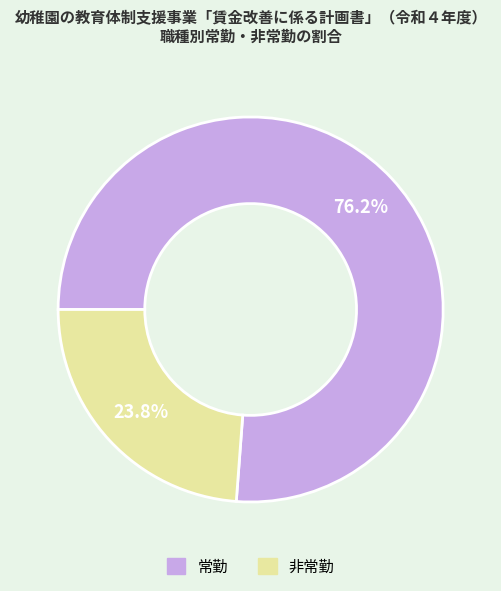

To the nearest percent, what is the average slice percentage?

50%